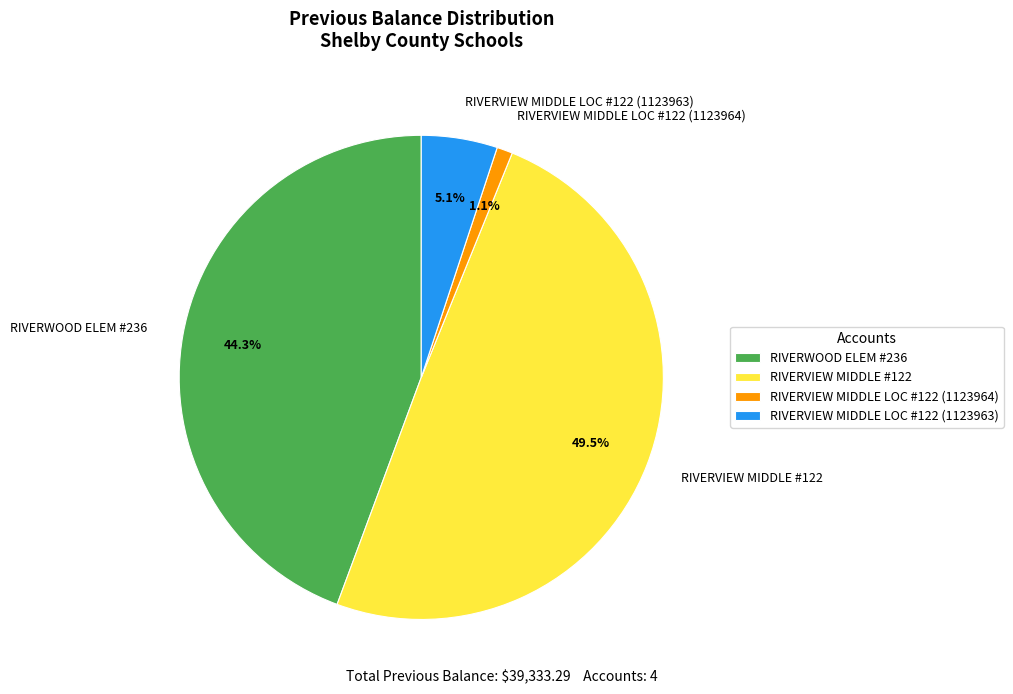

Approximately how many times larger is the value at RIVERWOOD ELEM #236 compared to RIVERVIEW MIDDLE #122?

0.9